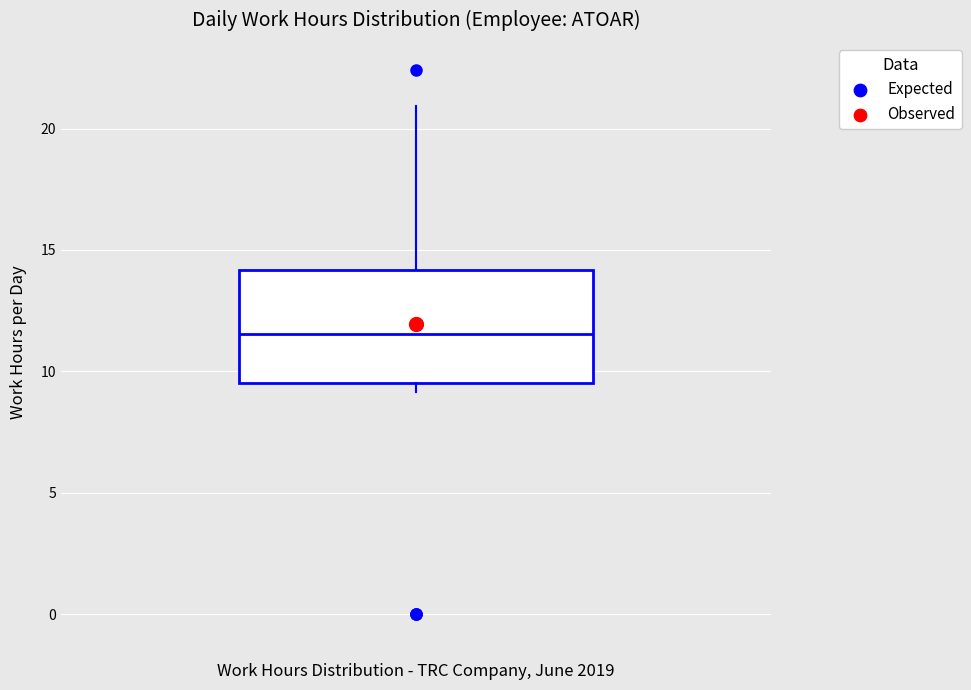

Read this box plot against the y-axis: the position of the median line, the range covered by the box, and the ends of both whiskers. The values are not printed on the chart, so give them approximately, as read against the axis.

median 11.5, box 9.5 to 14.0, whiskers 9.0 to 21.0